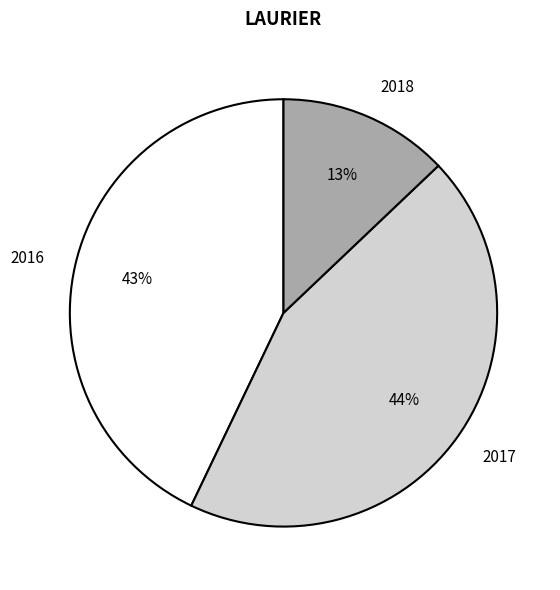

What is the ratio of the value at 2018 to the value at 2017?

0.3